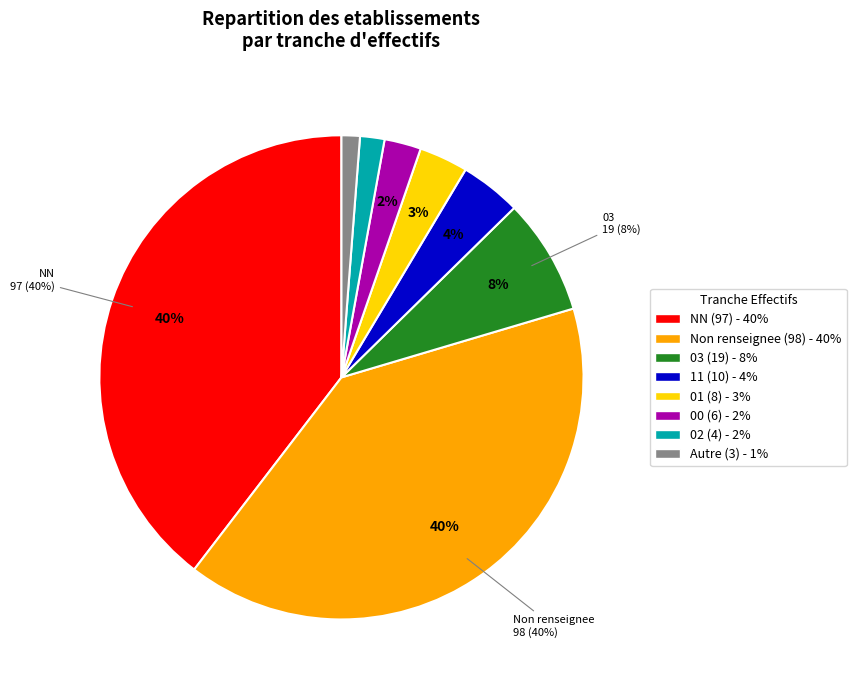

The 11 slice represents 4% of the pie. True or false?

True